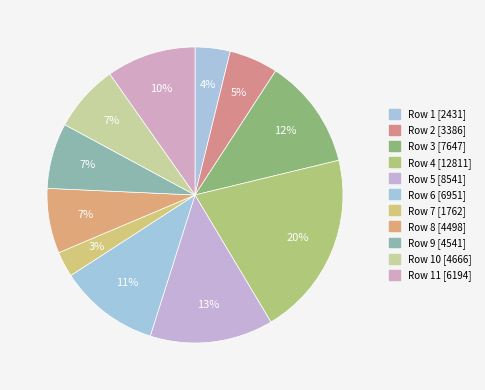

Is it true that Row 7 [1762] is 1% of the pie?

False